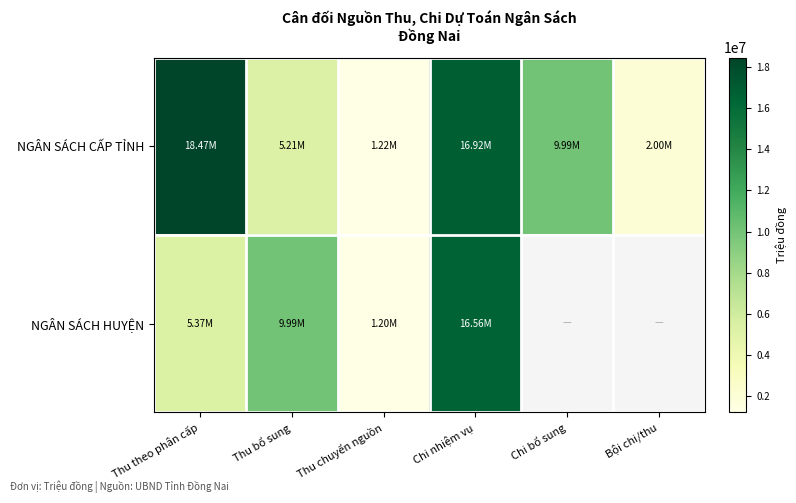

What is the difference between the maximum and minimum values in the NGÂN SÁCH HUYỆN series?

15359959.0